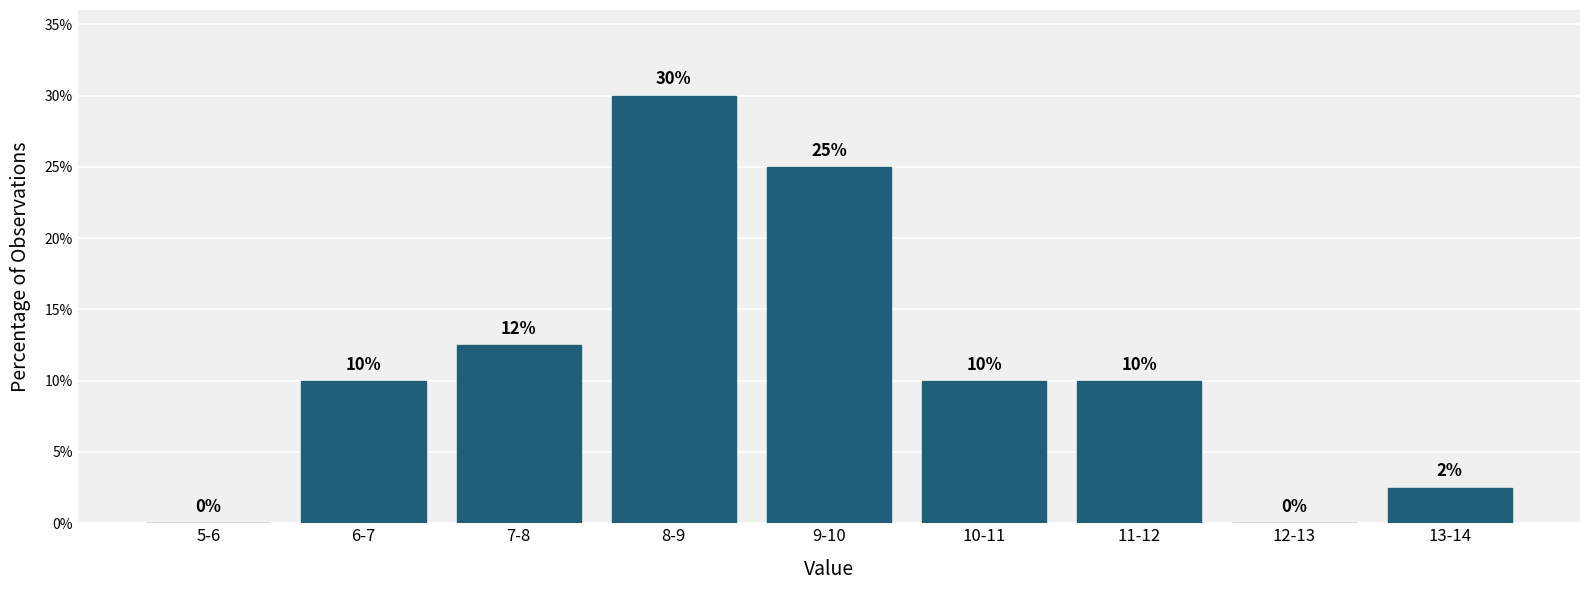

What is the ratio of the value at 11-12 to the value at 7-8?

0.8